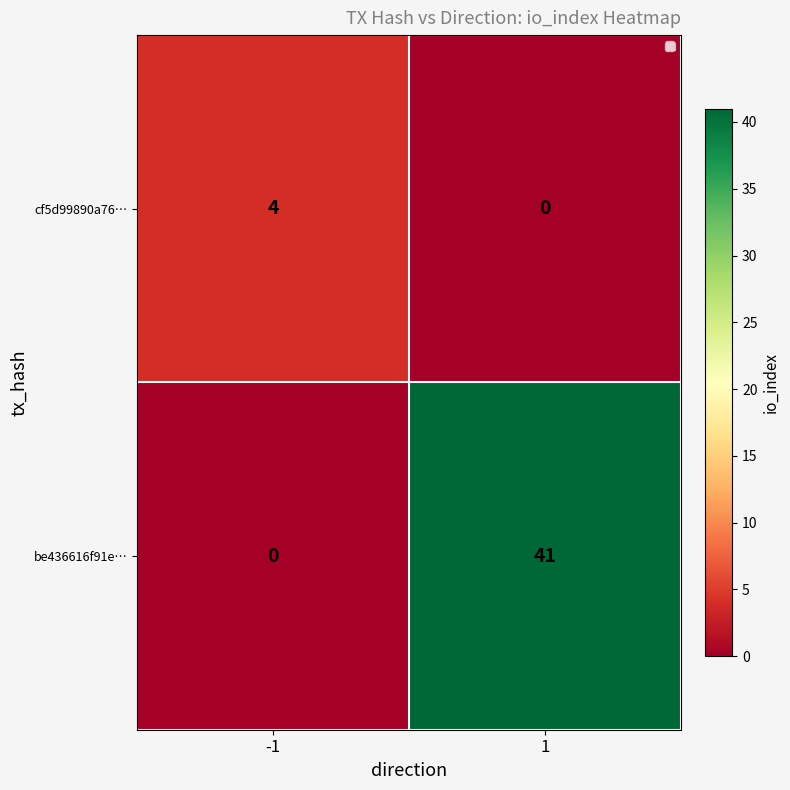

True or false: be436616f91e… has a value of 0 at -1.

True